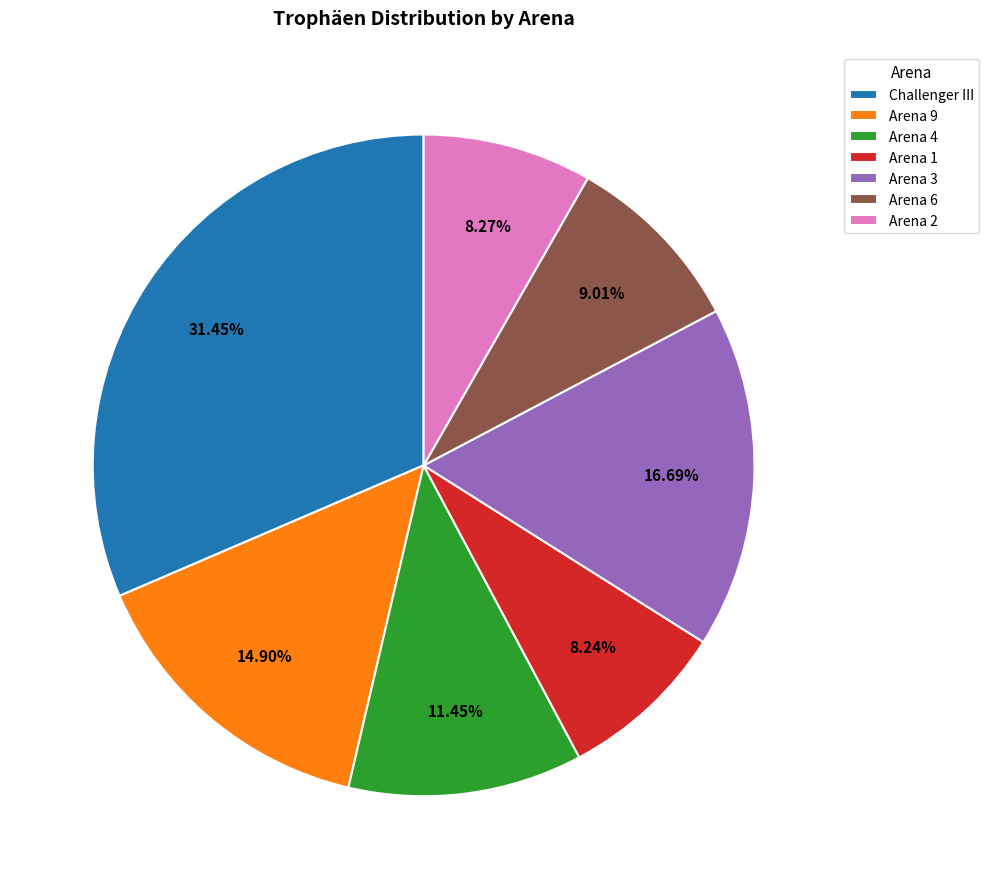

What is the largest slice in the pie chart?

Challenger III